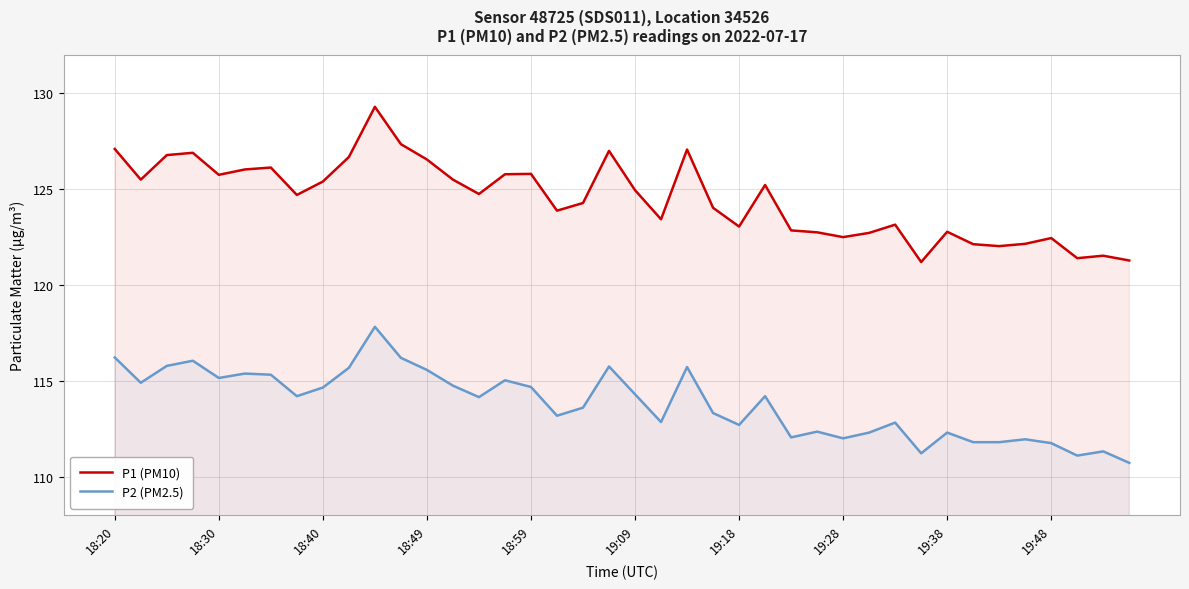

Which series has the widest spread of values?

P1 (PM10)